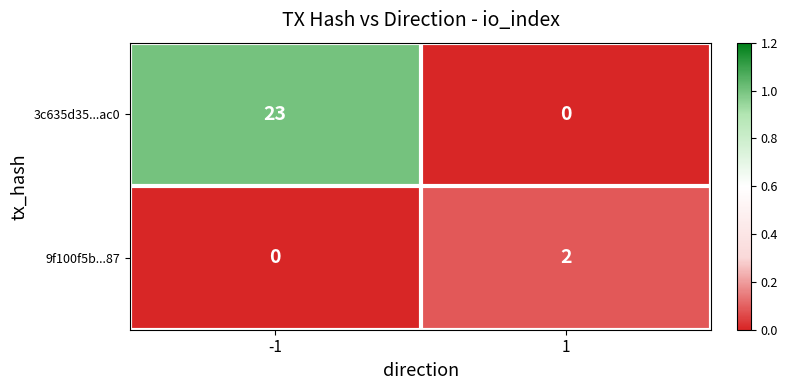

Rank the series at -1 from highest to lowest value.

3c635d35...ac0, 9f100f5b...87